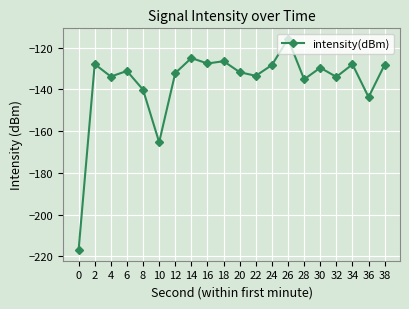

What is the change in value from 22 to 28?

-1.7